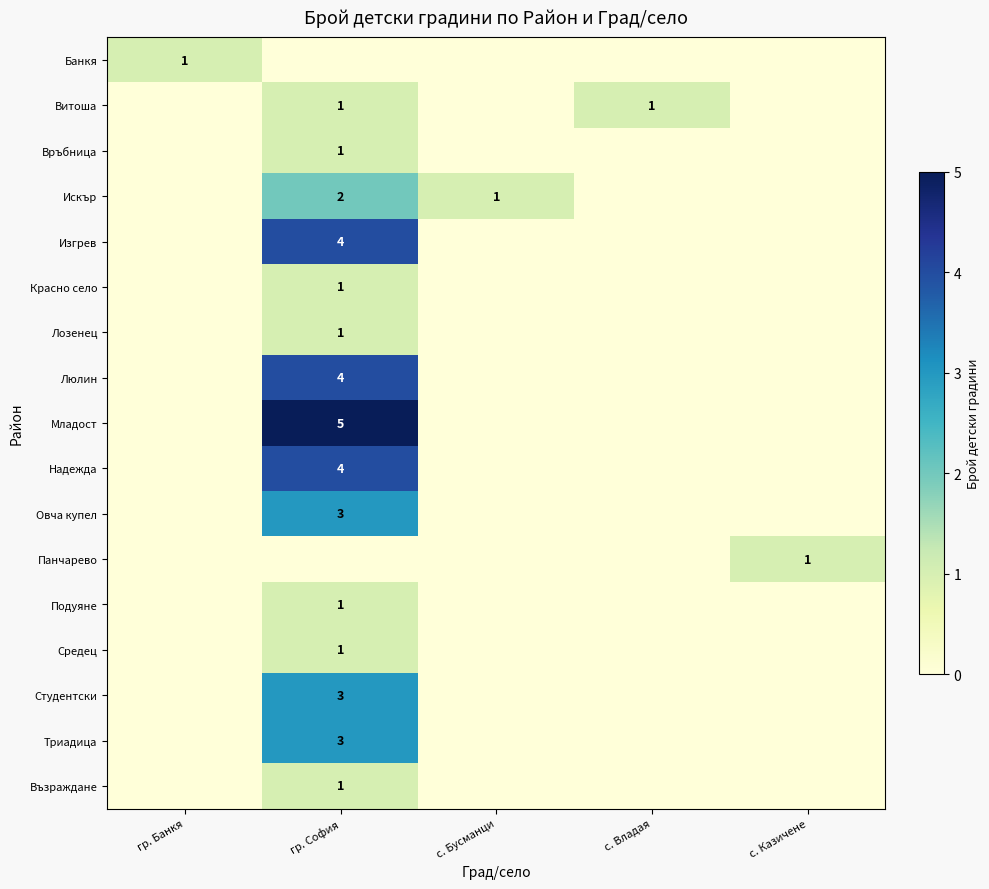

At which category is the sum across all series the highest?

гр. София